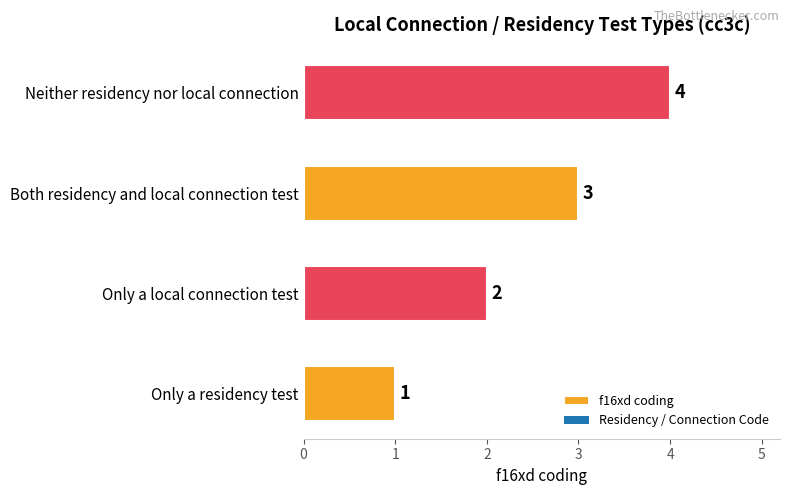

The value at Only a residency test is 0. True or false?

False